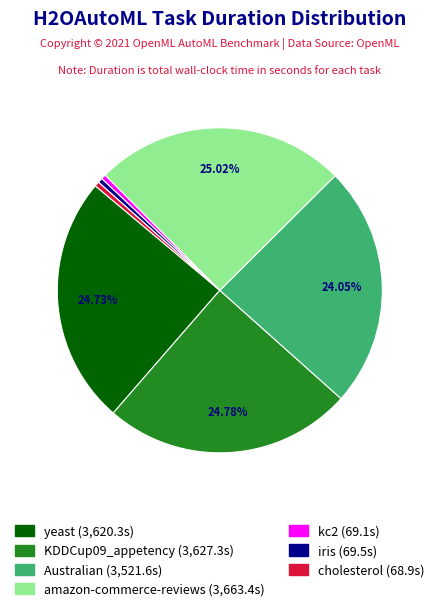

Approximately how many times larger is the value at iris compared to kc2?

1.0